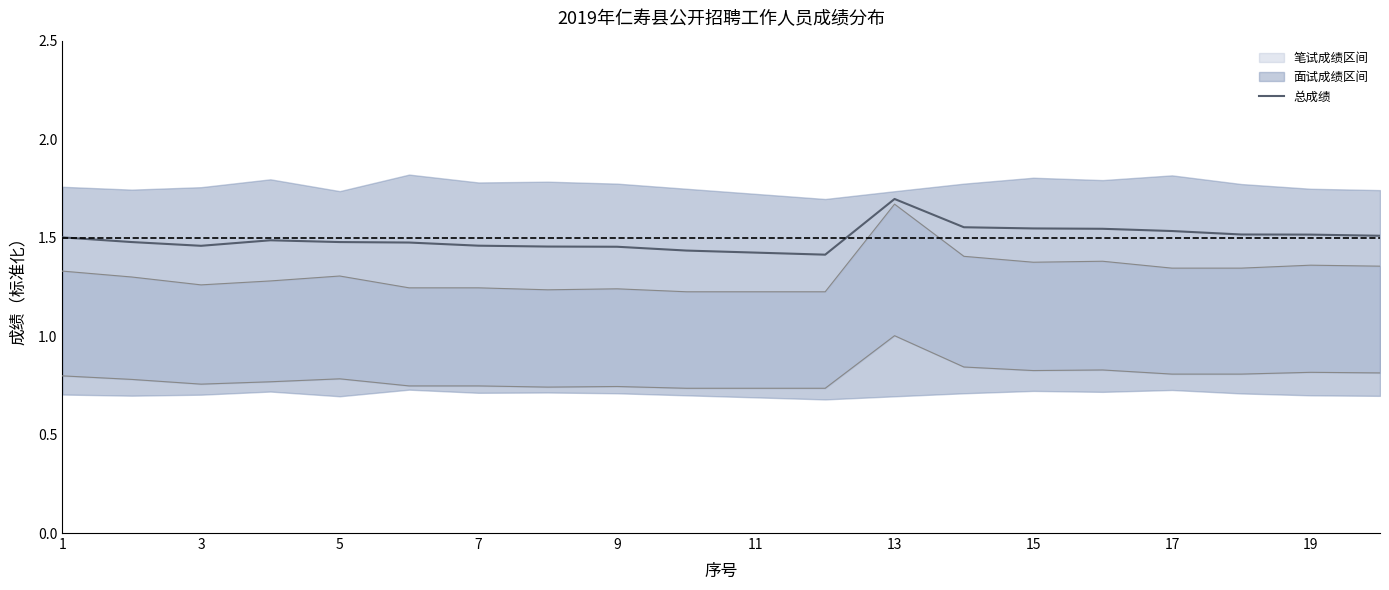

What is the maximum value for 总成绩?

1.7